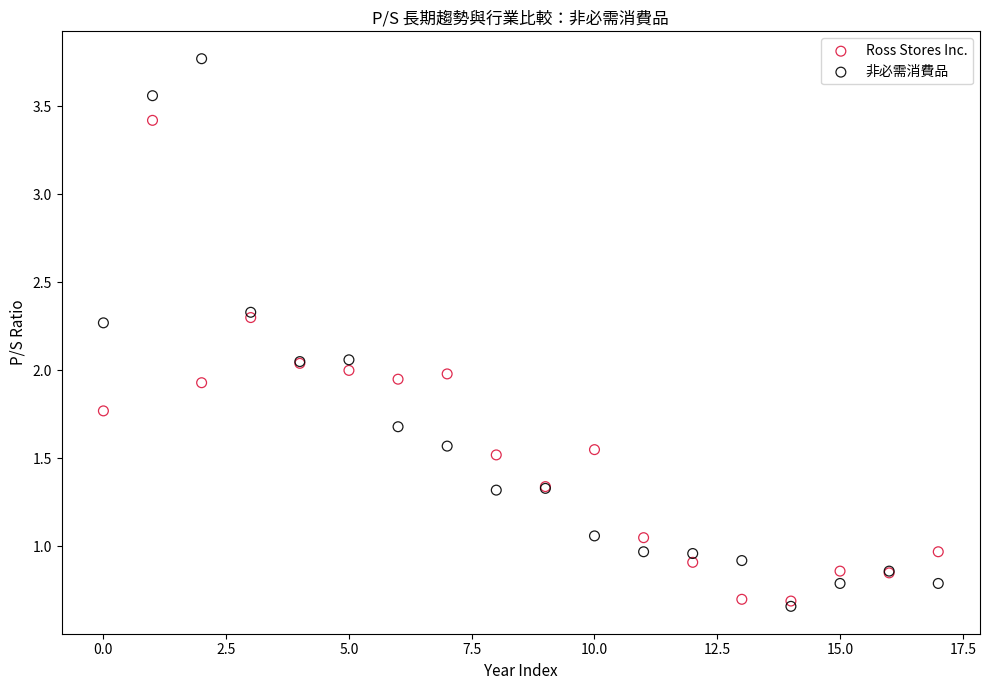

Which series contains the lowest Y value?

非必需消費品